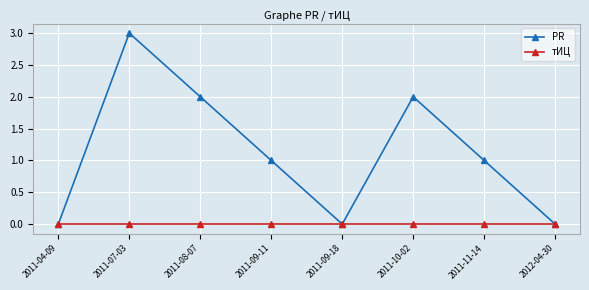

True or false: PR has more than 1 points higher than both neighbors.

True